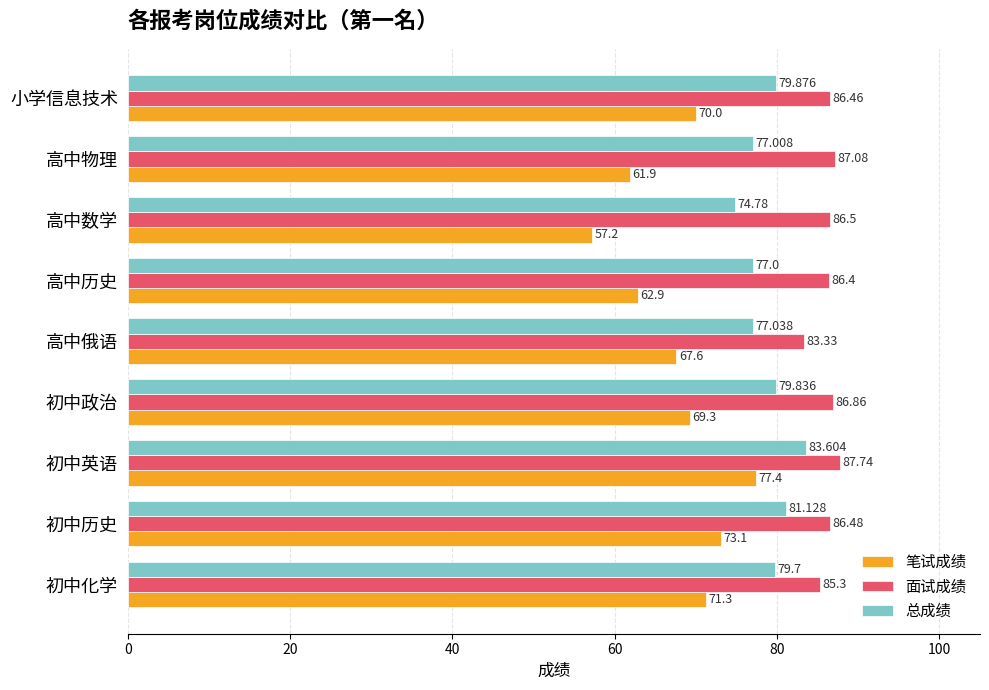

Rank the series by their maximum value, from lowest to highest.

笔试成绩, 总成绩, 面试成绩